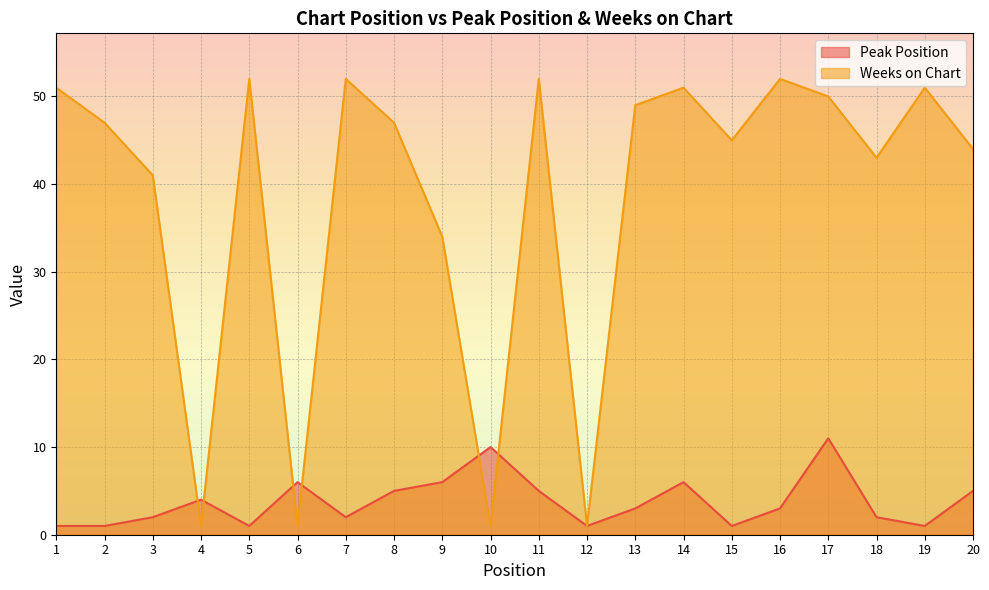

Which series has the widest spread of values?

Weeks on Chart